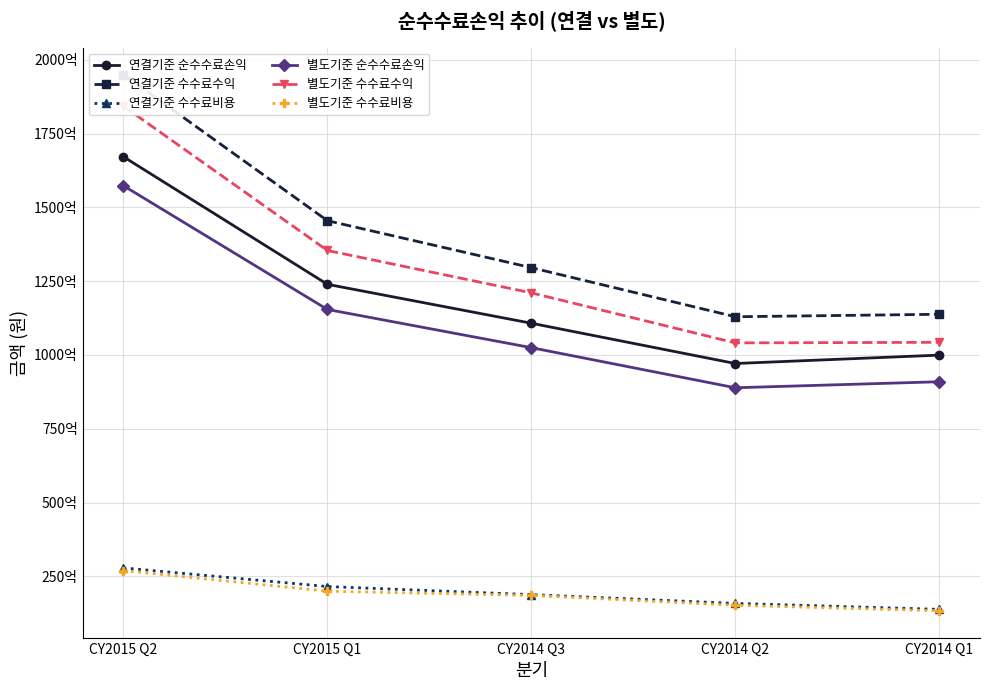

True or false: 연결기준 수수료비용 and 연결기준 수수료수익 intersect in this chart.

False